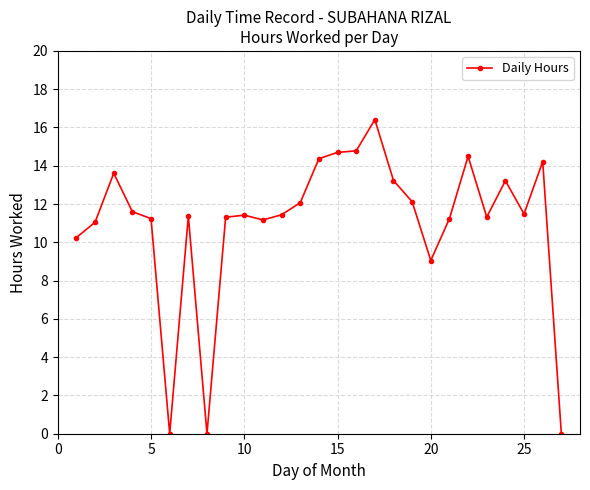

What is the greatest value displayed?

16.4